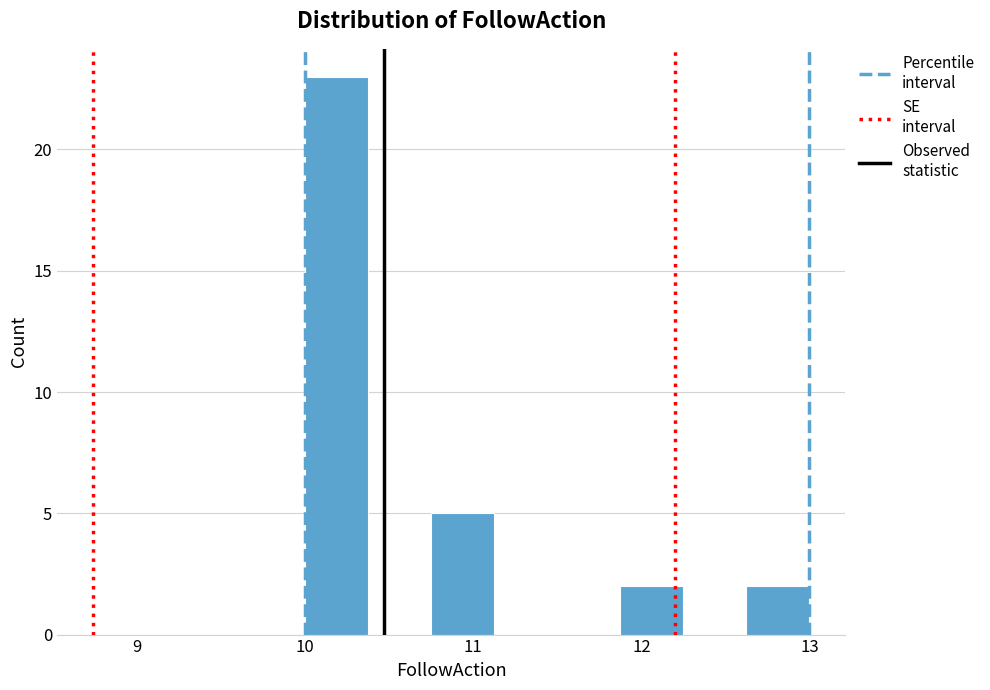

Around what value on the x-axis is the tallest bar? Give the approximate position of its centre, as read against the axis.

10.2